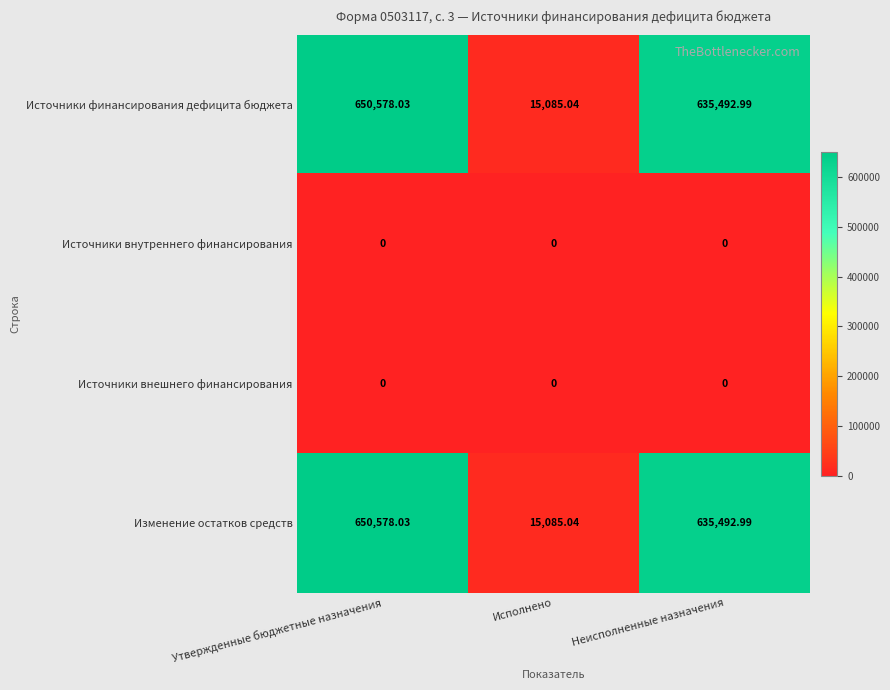

At which category is the sum across all series the highest?

Утвержденные бюджетные назначения